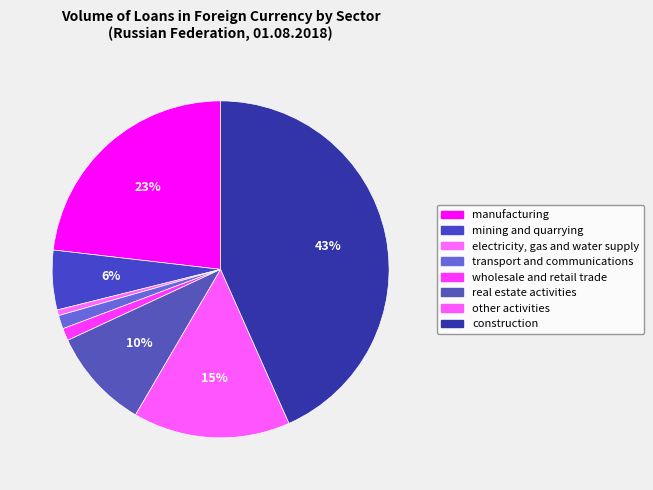

Count the number of slices in the pie.

8